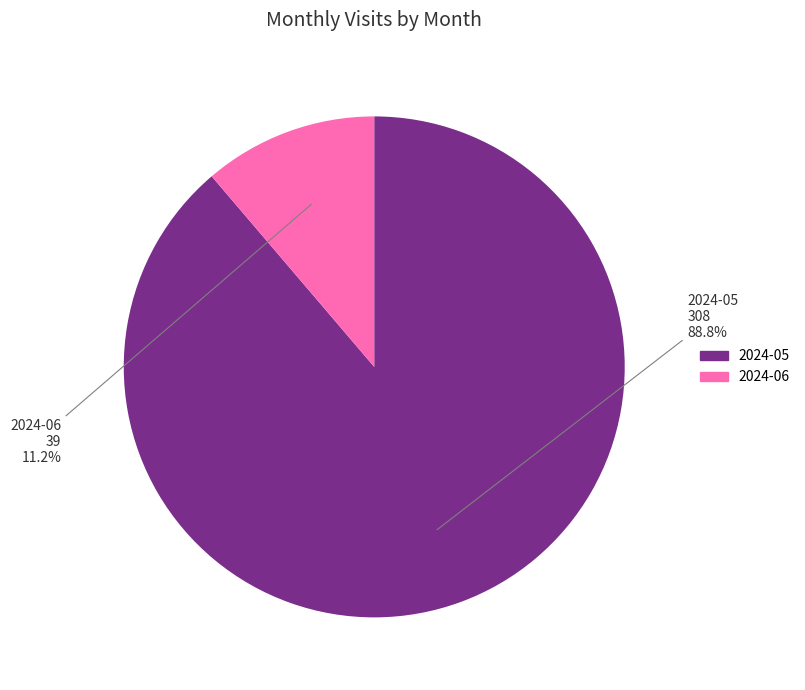

To the nearest percent, what is the difference between the largest and smallest slice percentages?

78%